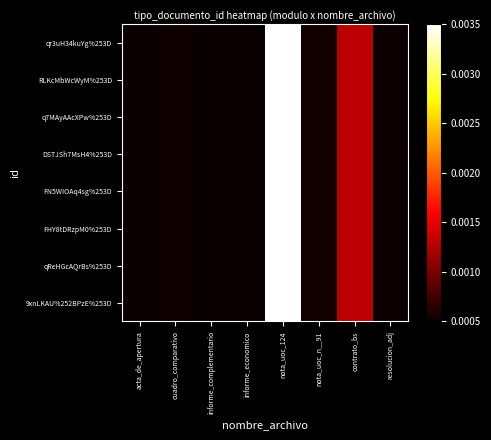

How many categories are shown in the chart?

8